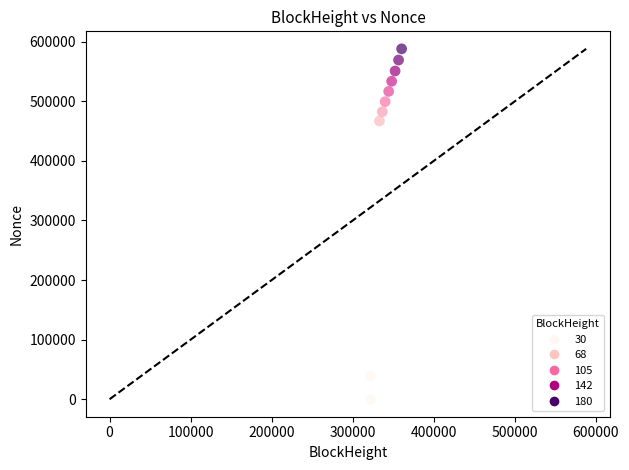

What Y value in the scatter plot is closest to 293949?

466836